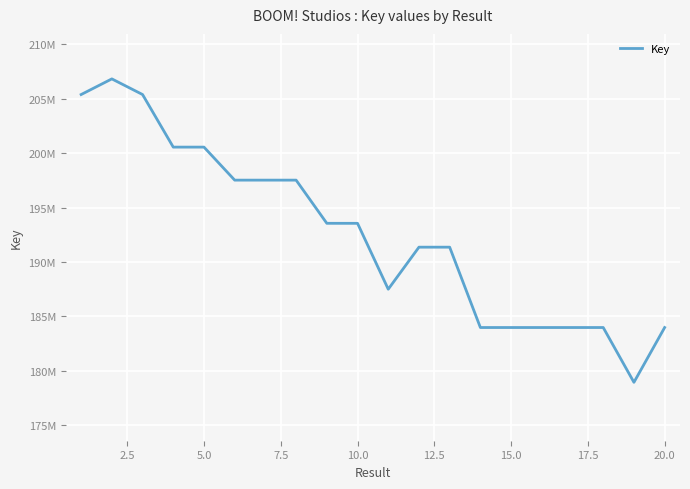

Is this an area chart (filled region under the line)?

No